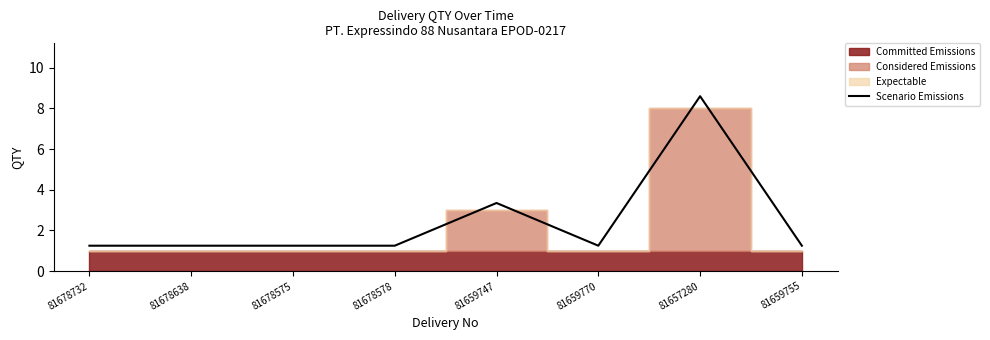

List the labels in order of value, largest first.

81657280, 81659747, 81678732, 81678638, 81678575, 81678578, 81659770, 81659755